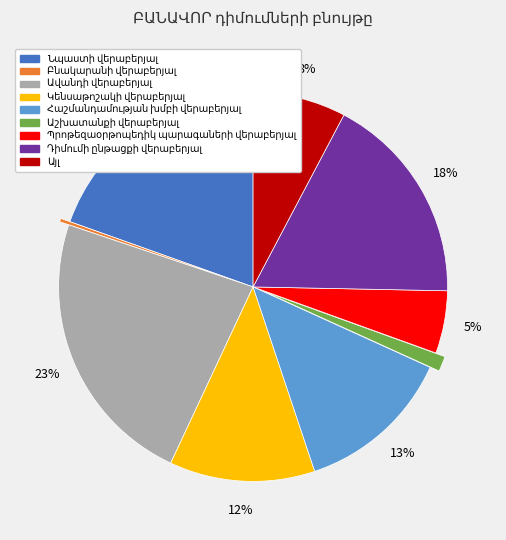

How many slices are in this pie chart?

9